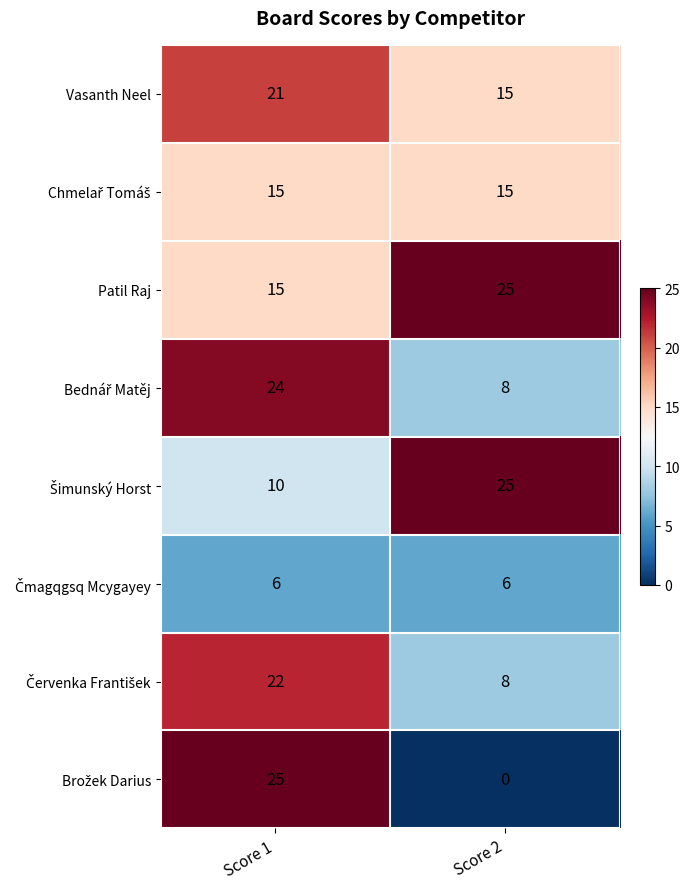

List the labels in order of Vasanth Neel value, smallest first.

Score 2, Score 1